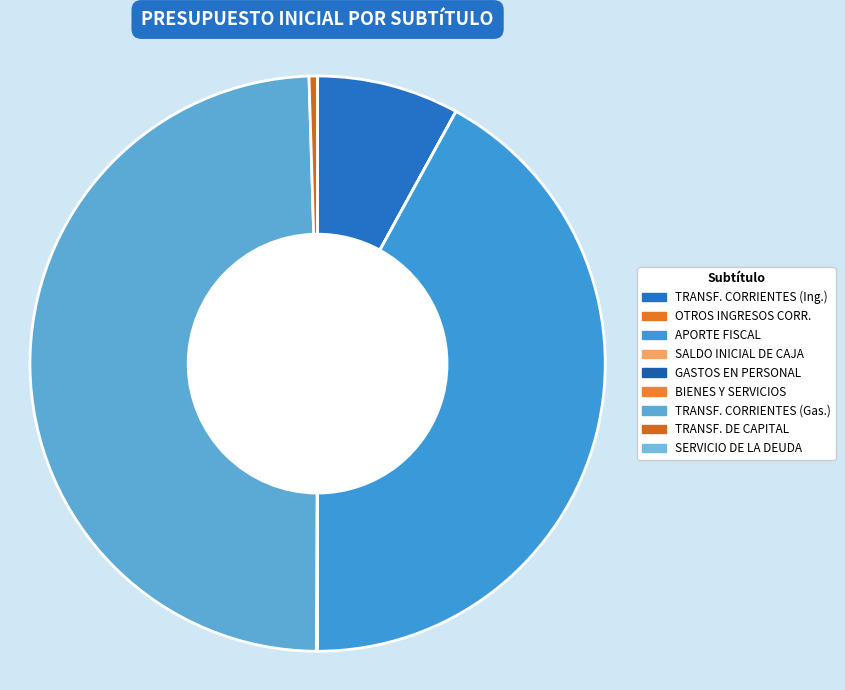

Which has a higher value, OTROS INGRESOS CORRIENTES or SALDO INICIAL DE CAJA?

OTROS INGRESOS CORRIENTES